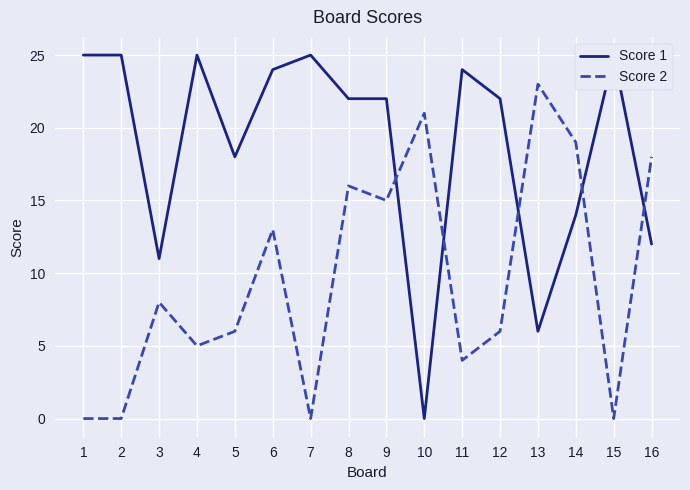

At which label does Score 1 first exceed 22?

1